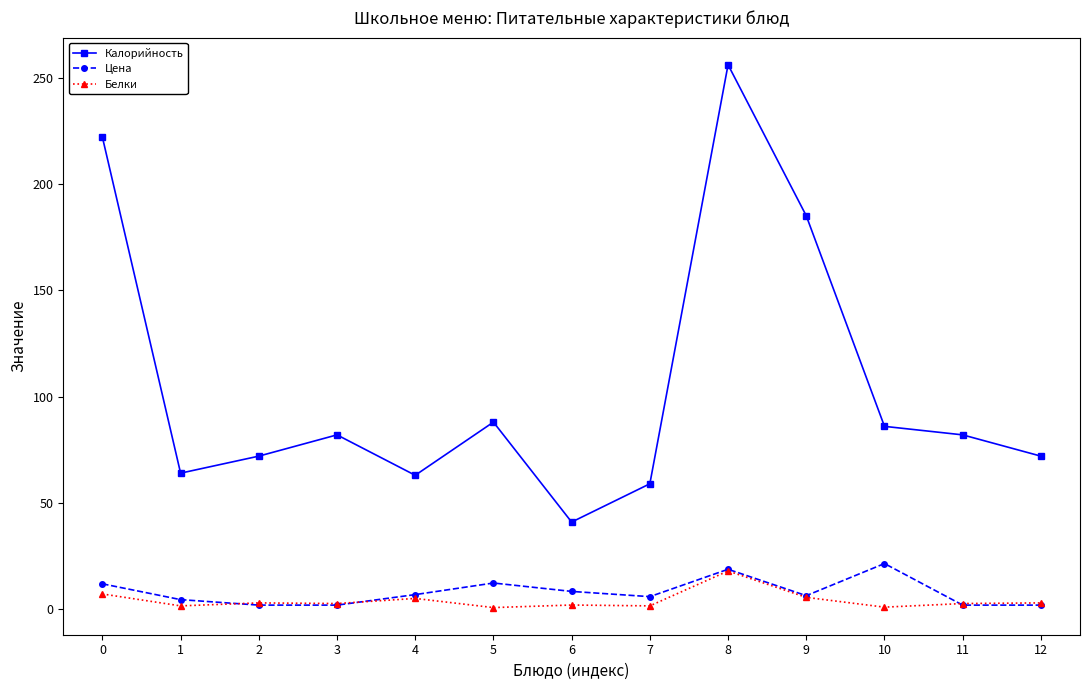

How many lines are shown in the chart?

3